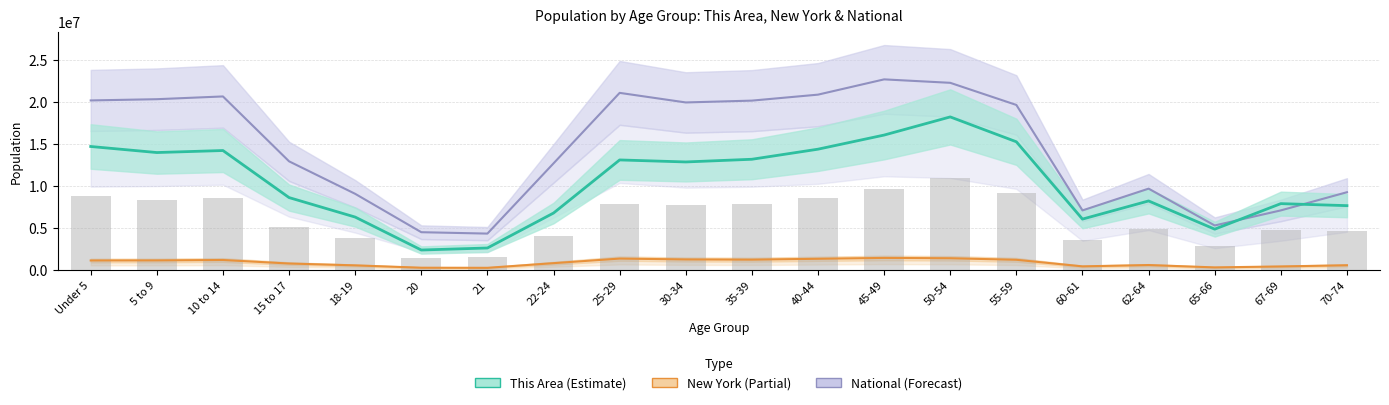

At how many categories does at least one series exceed 19289362?

10